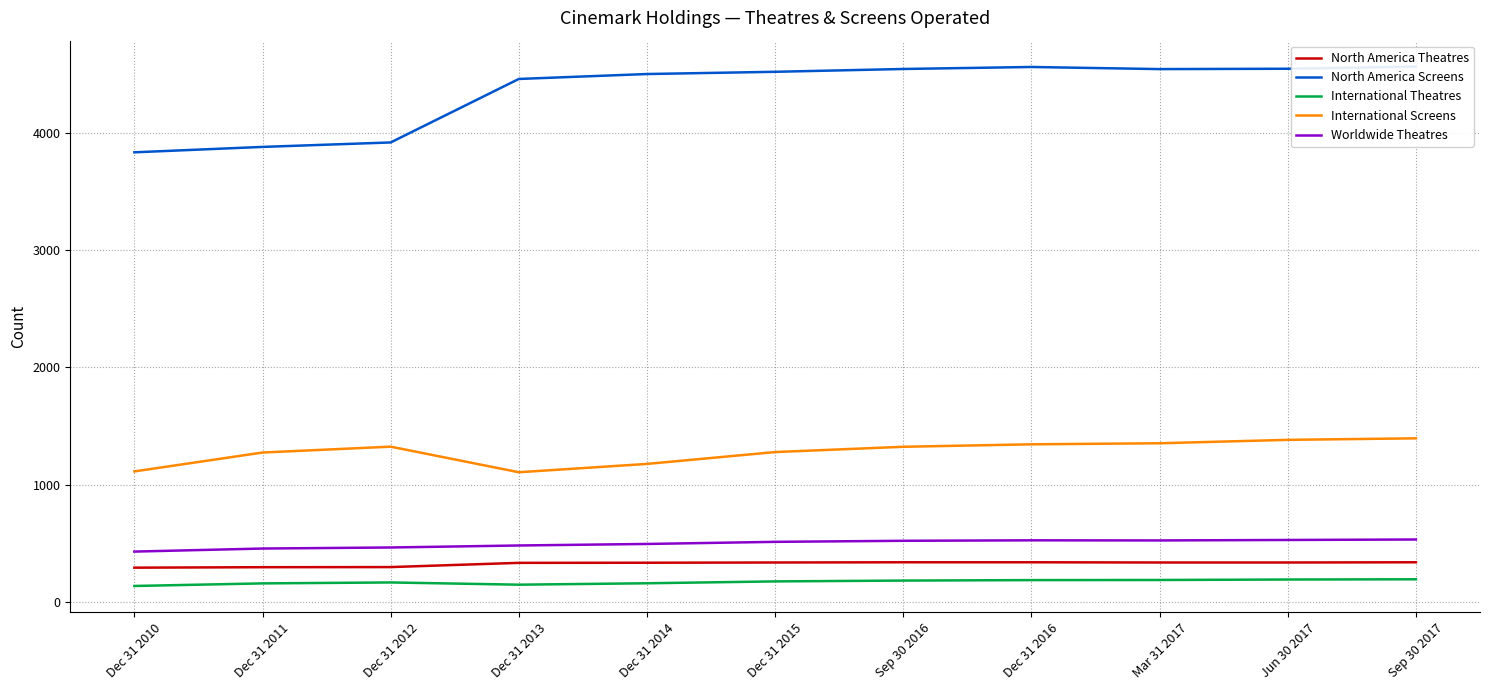

What are all the series names shown in the legend?

North America Theatres, North America Screens, International Theatres, International Screens, Worldwide Theatres